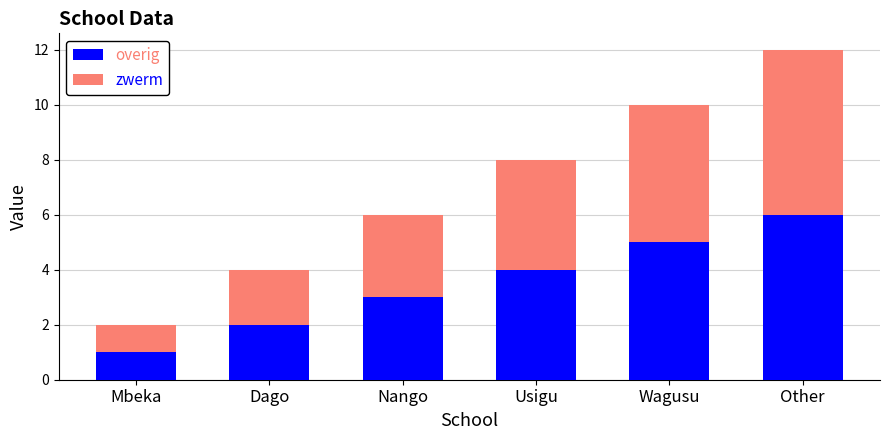

The value of overig at Dago is 2. True or false?

True